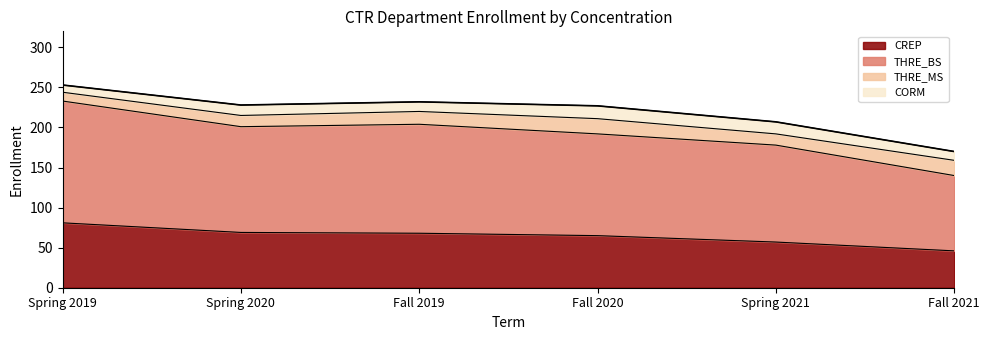

Between Fall 2019 and Spring 2019, which is larger?

Spring 2019